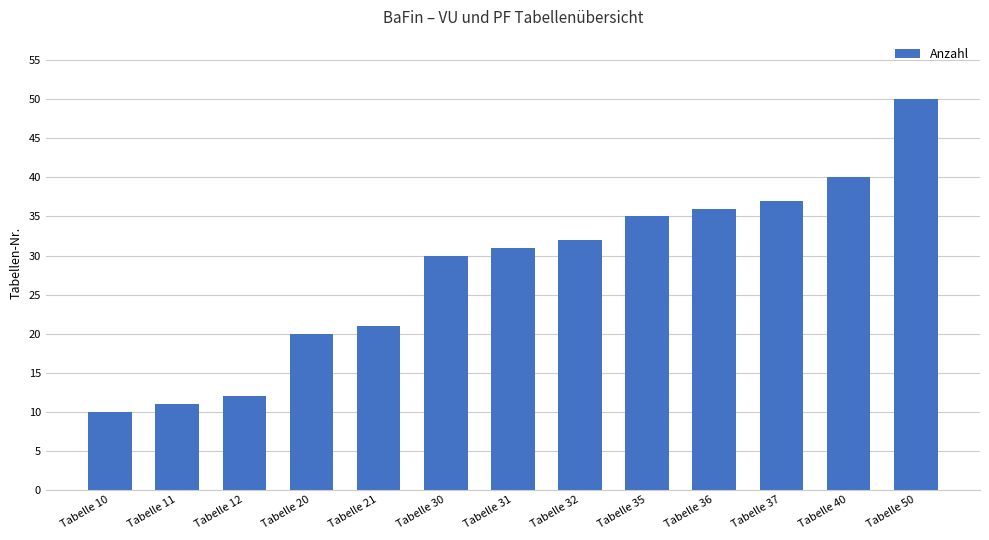

Reading left to right, extract all data points from this chart.

10	11	12	20	21	30	31	32	35	36	37	40	50